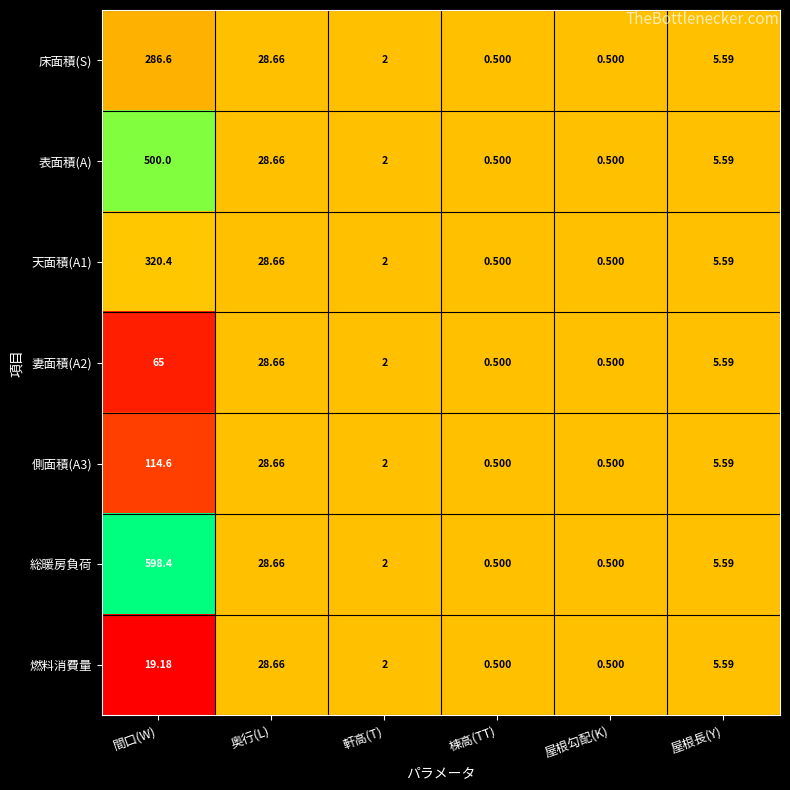

How many data points does each series have?

6